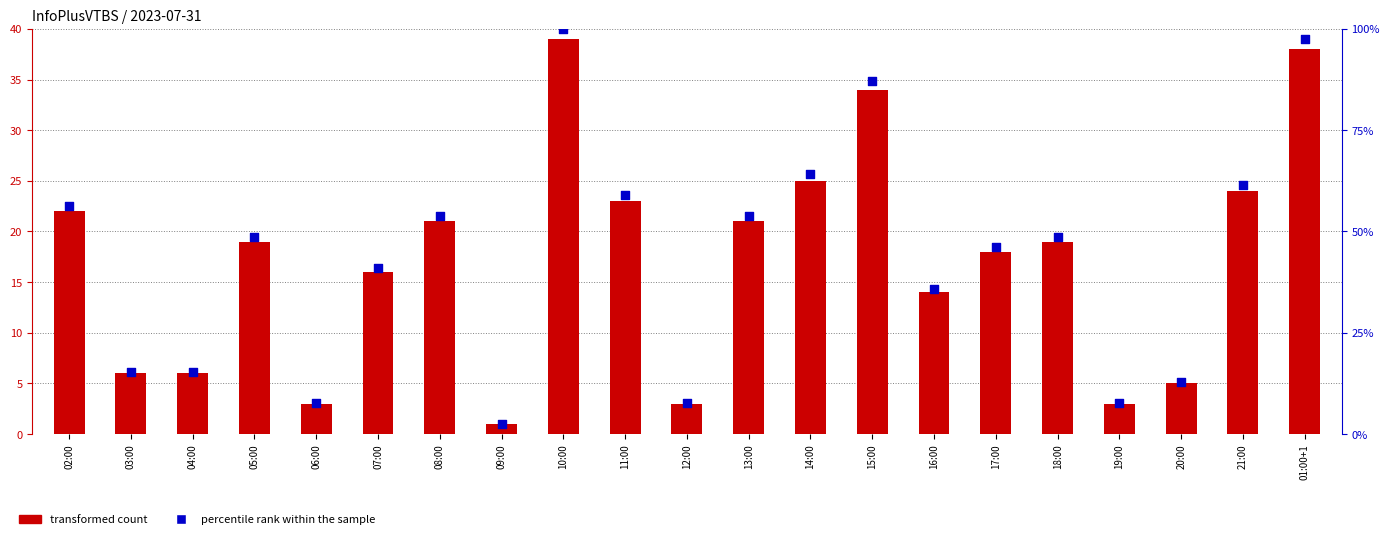

At which category is the sum across all series the highest?

10:00